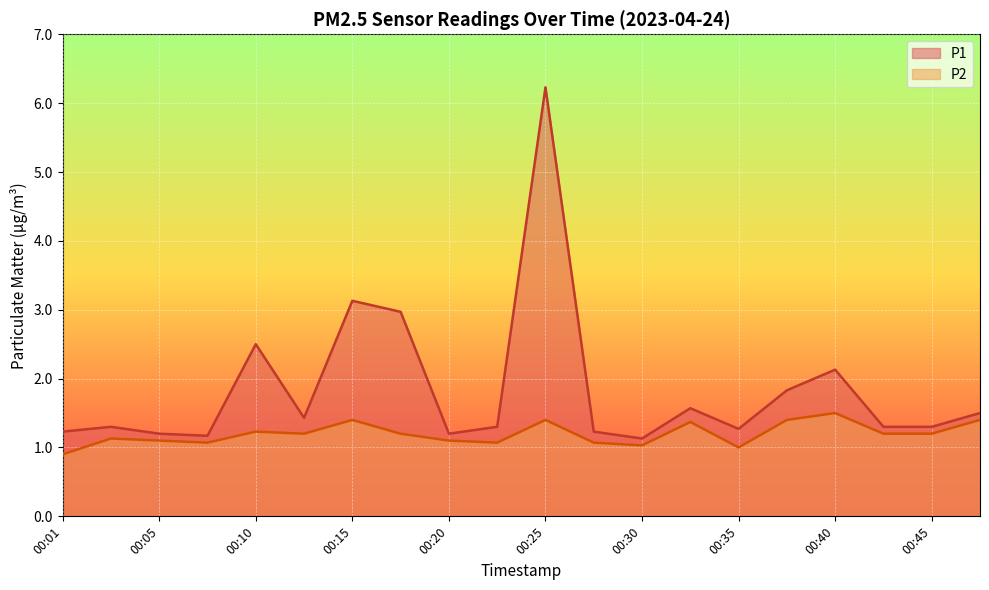

What is the total value across all series at 00:13?

2.6